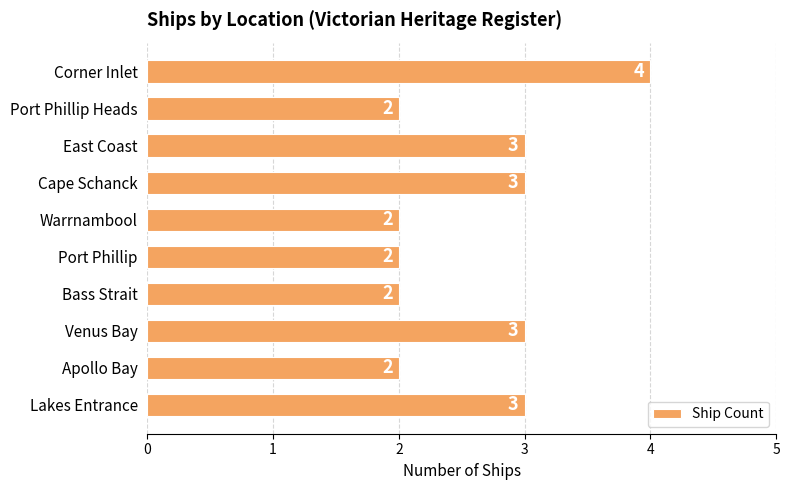

What is the sum of the values at Lakes Entrance and Bass Strait?

5